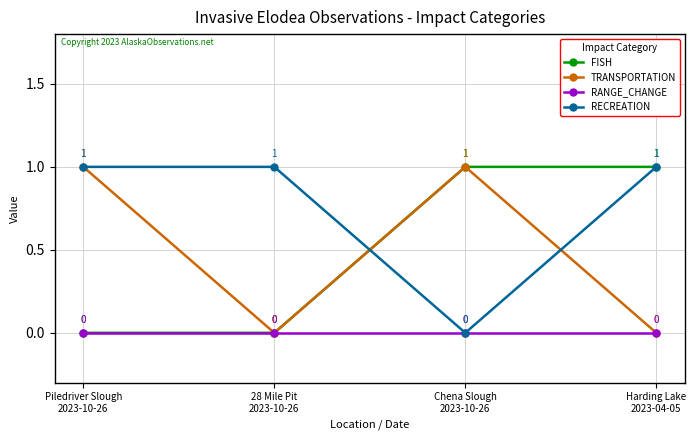

How many lines are shown in the chart?

4